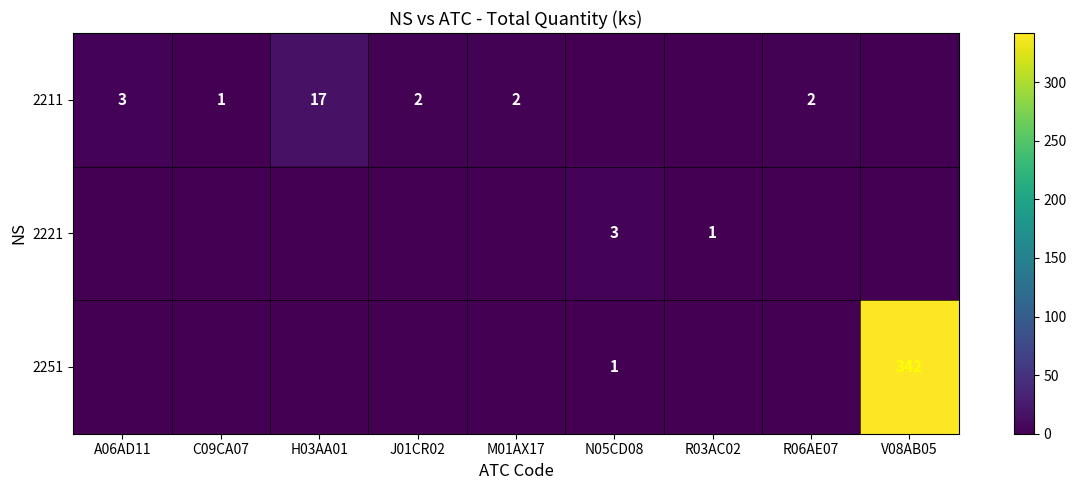

What is the difference between the 2211 values at C09CA07 and H03AA01?

16